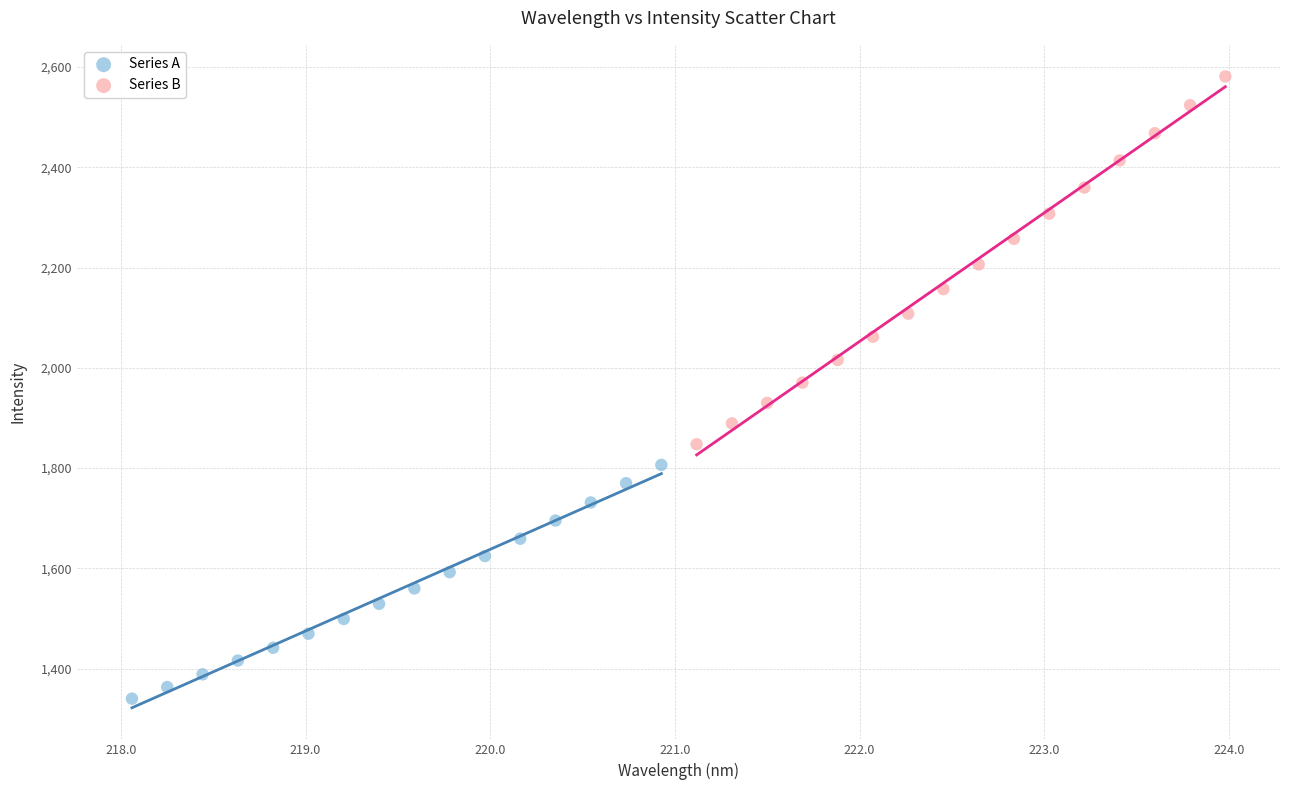

Which series contains the highest Y value?

Series B